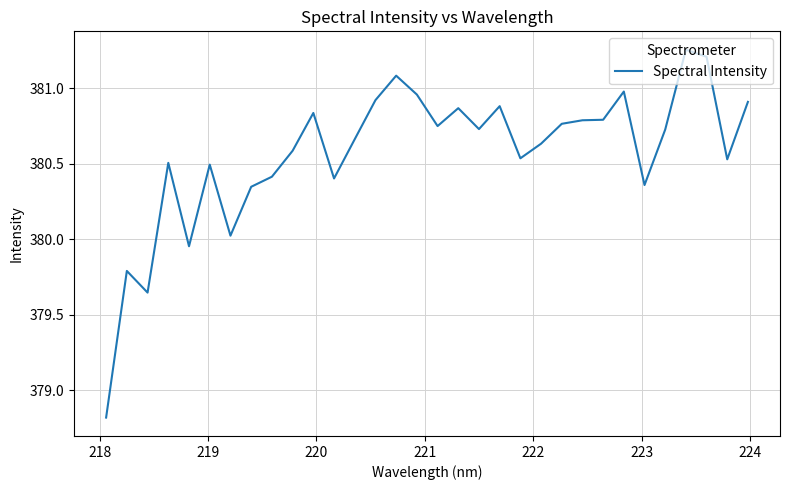

What is the smallest value displayed?

378.8